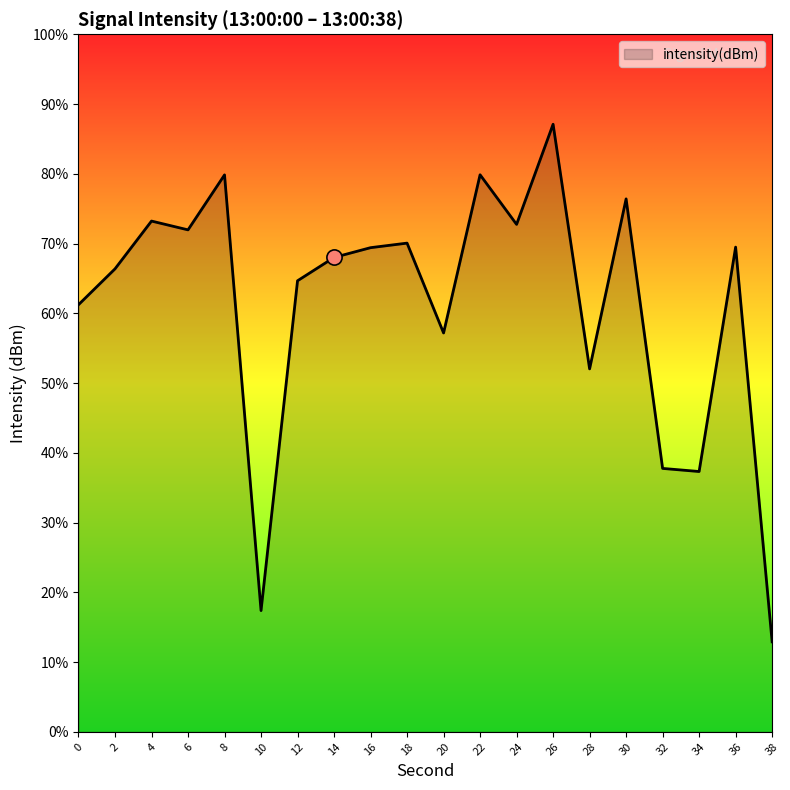

Which has a higher value, 30 or 34?

30